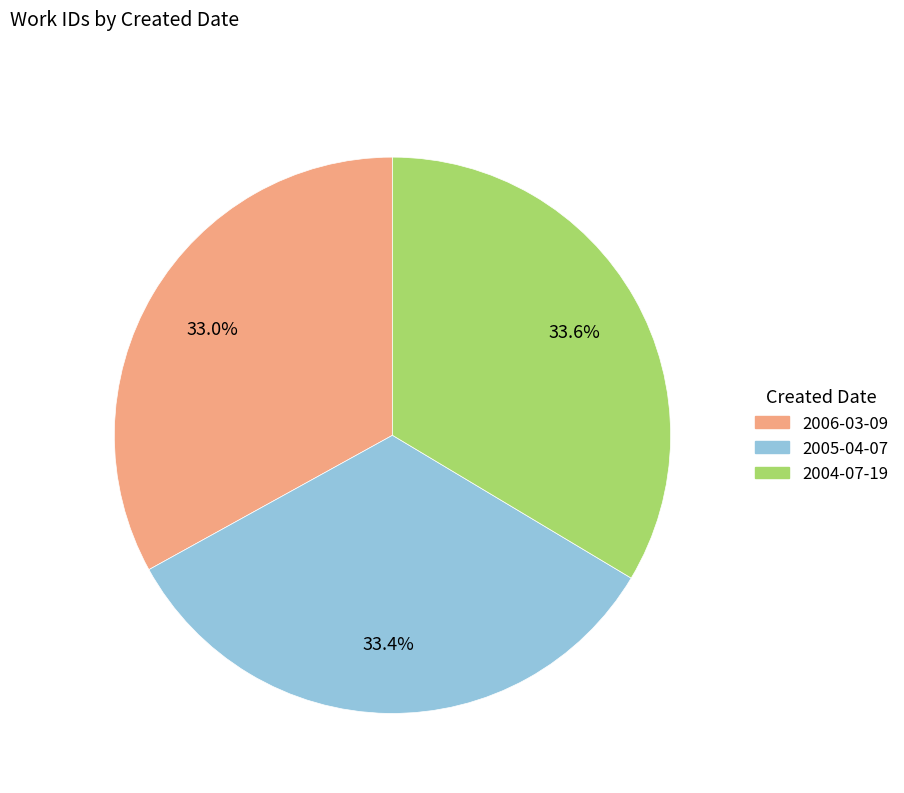

To the nearest percent, what is the combined percentage of 2005-04-07 and 2004-07-19?

67%